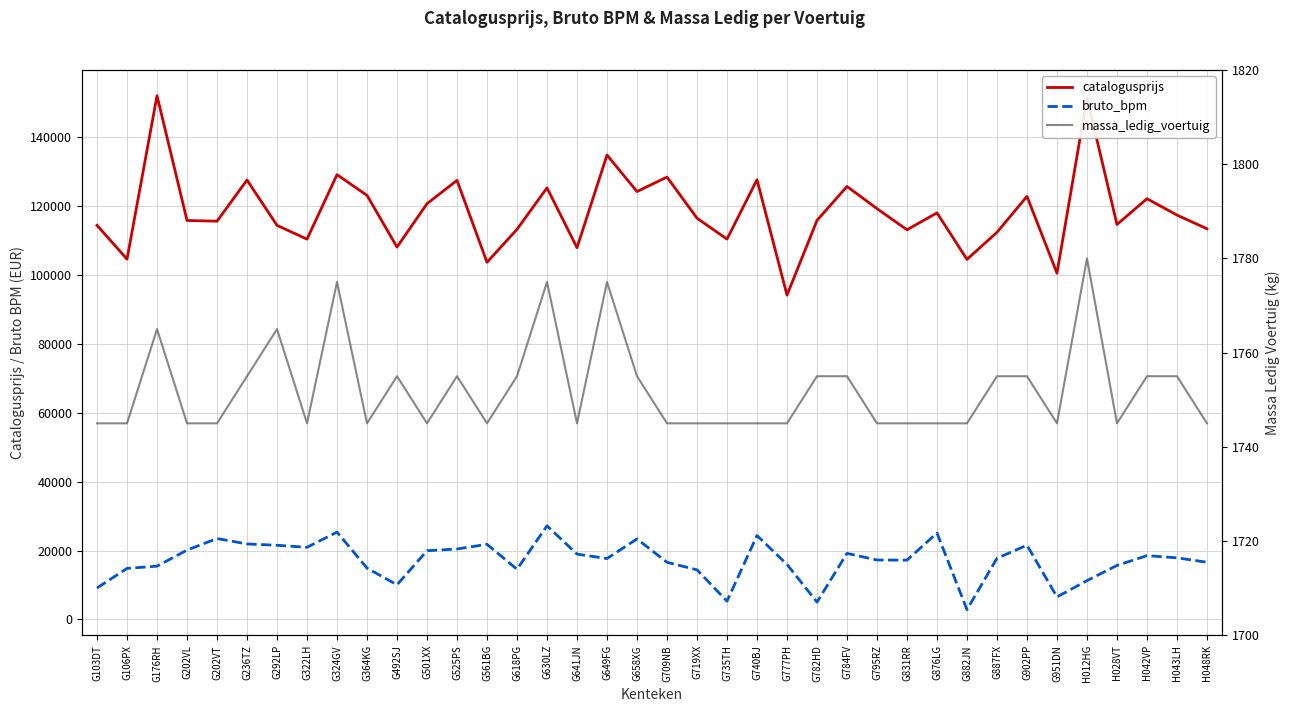

True or false: catalogusprijs has a value of 193117 at G902PP.

False